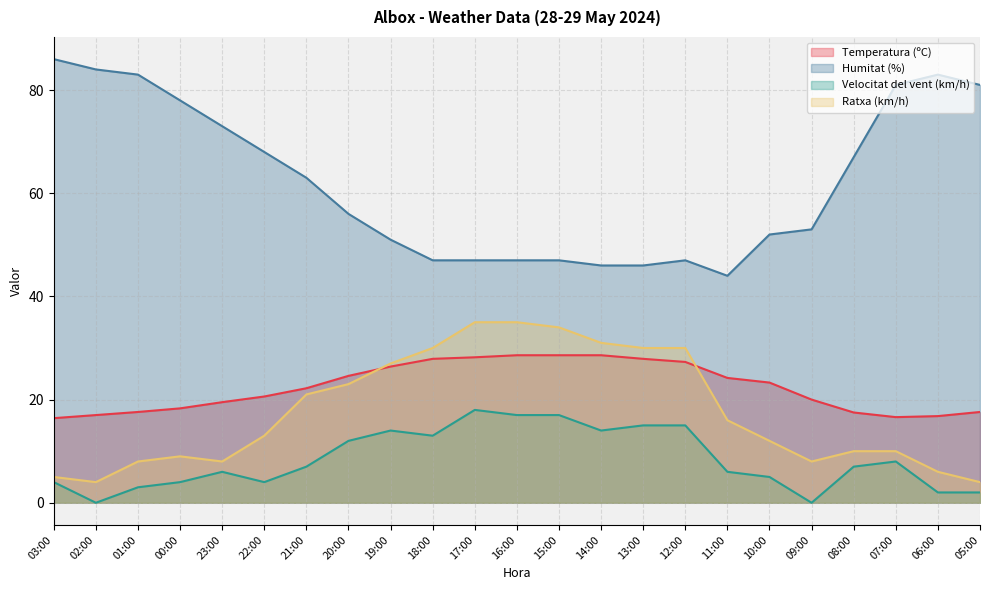

How many interior local valleys does the Temperatura (ºC) series have?

1